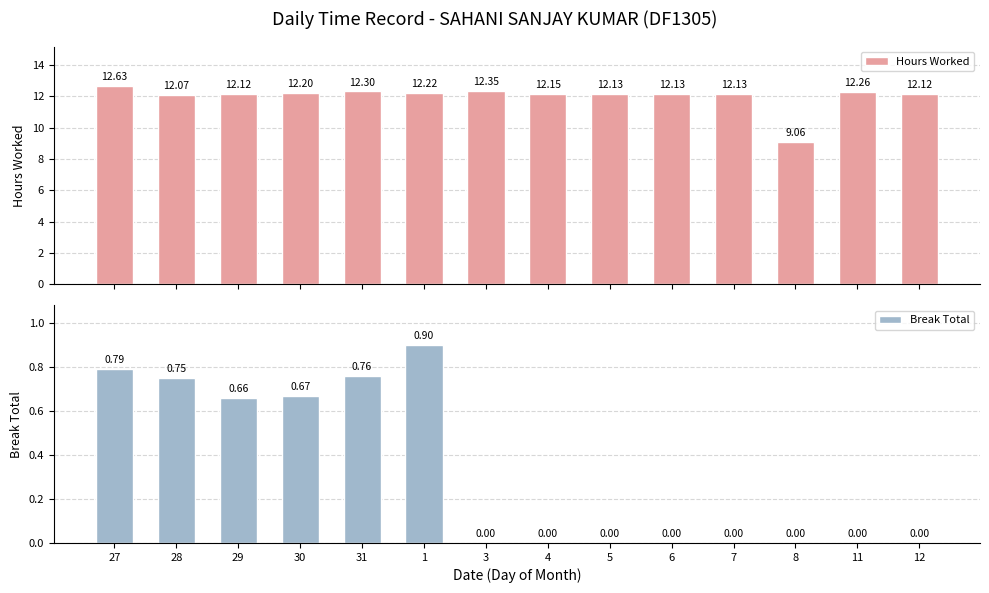

How many bars are there in each group?

2